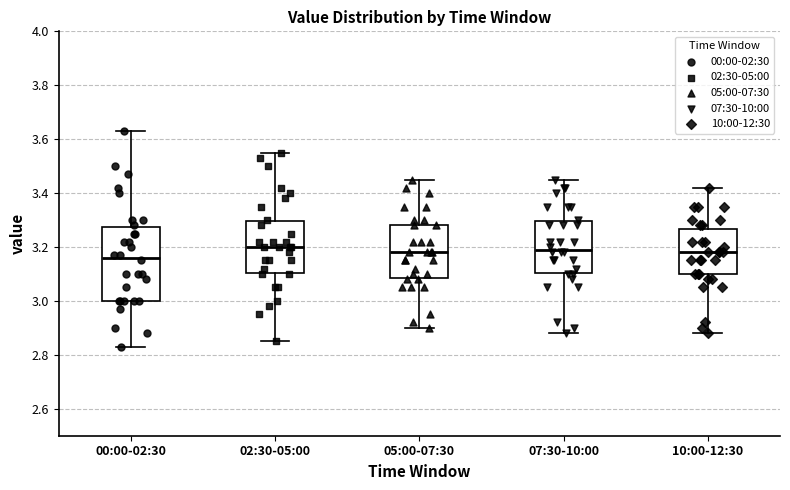

Reading left to right, read every box against the y-axis: the position of its median line, the range the box covers, and the ends of its whiskers. The values are not printed on the chart, so give them approximately, as read against the axis.

00:00-02:30: median 3.16, box 3.00 to 3.28, whiskers 2.84 to 3.64
02:30-05:00: median 3.20, box 3.10 to 3.30, whiskers 2.86 to 3.56
05:00-07:30: median 3.18, box 3.08 to 3.28, whiskers 2.90 to 3.46
07:30-10:00: median 3.20, box 3.10 to 3.30, whiskers 2.88 to 3.46
10:00-12:30: median 3.18, box 3.10 to 3.26, whiskers 2.88 to 3.42